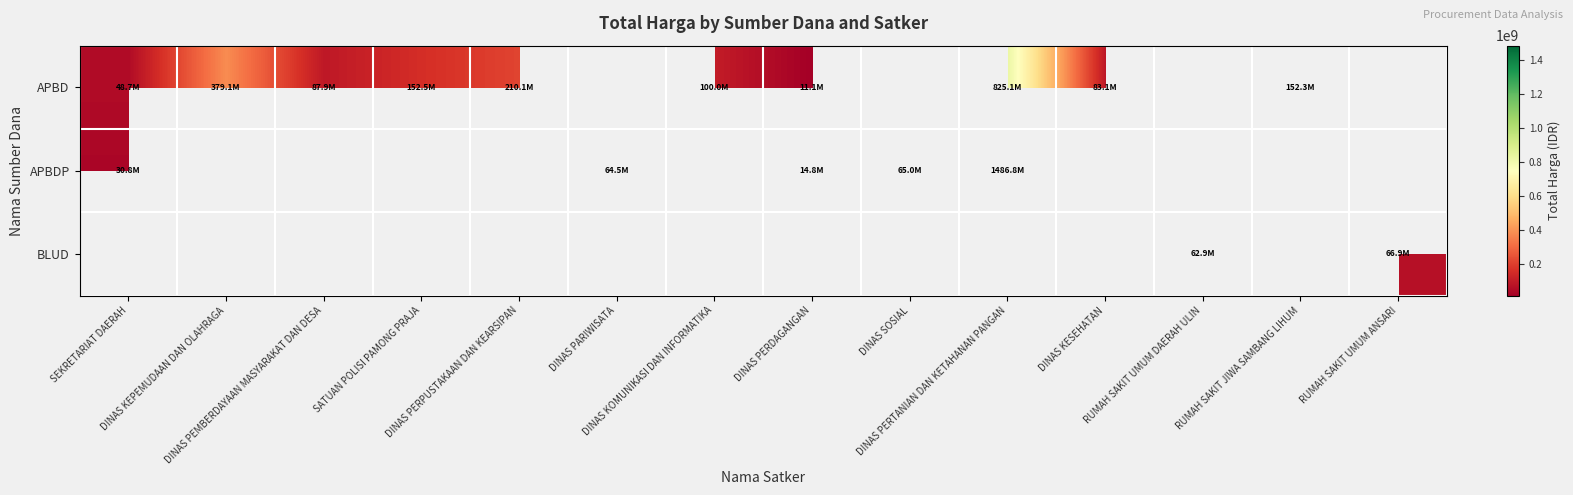

At how many categories does at least one series exceed 76514446?

8